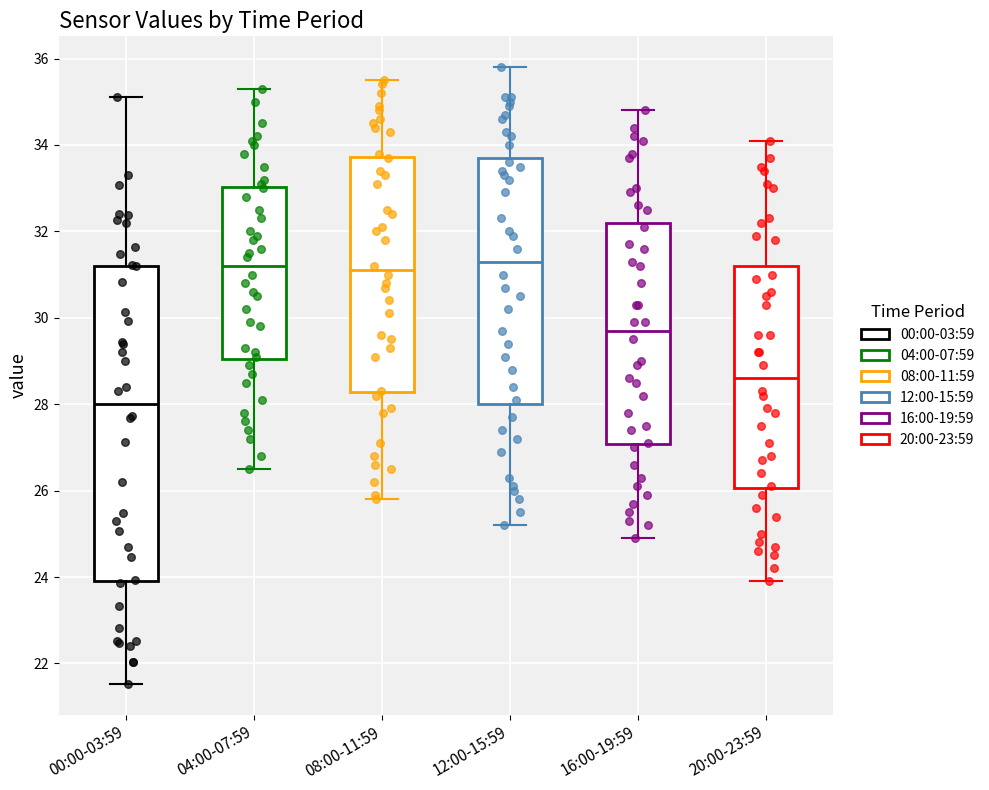

Where is the upper edge of the box for 20:00-23:59 on the y-axis? The values are not printed on the chart, so give them approximately, as read against the axis.

31.2